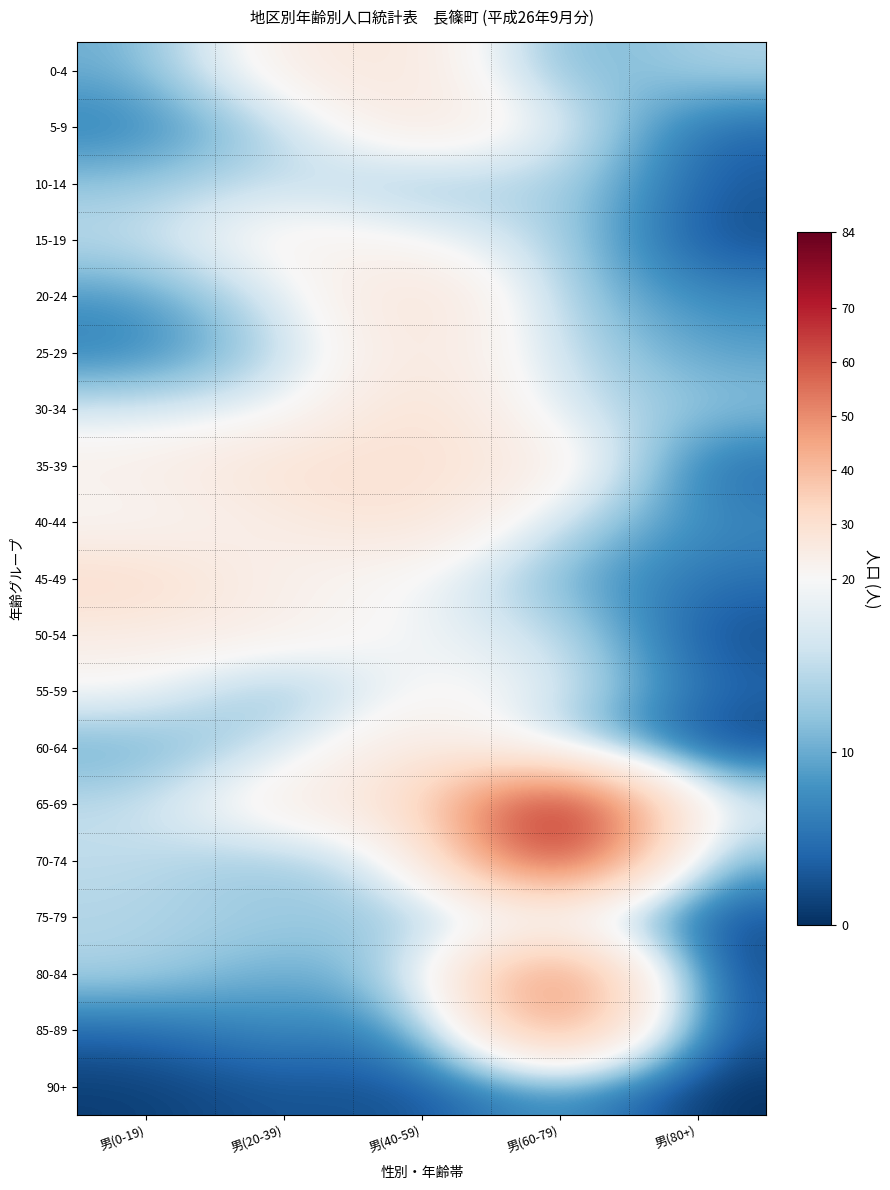

What is the total value across all series at 男(40-59)?

411